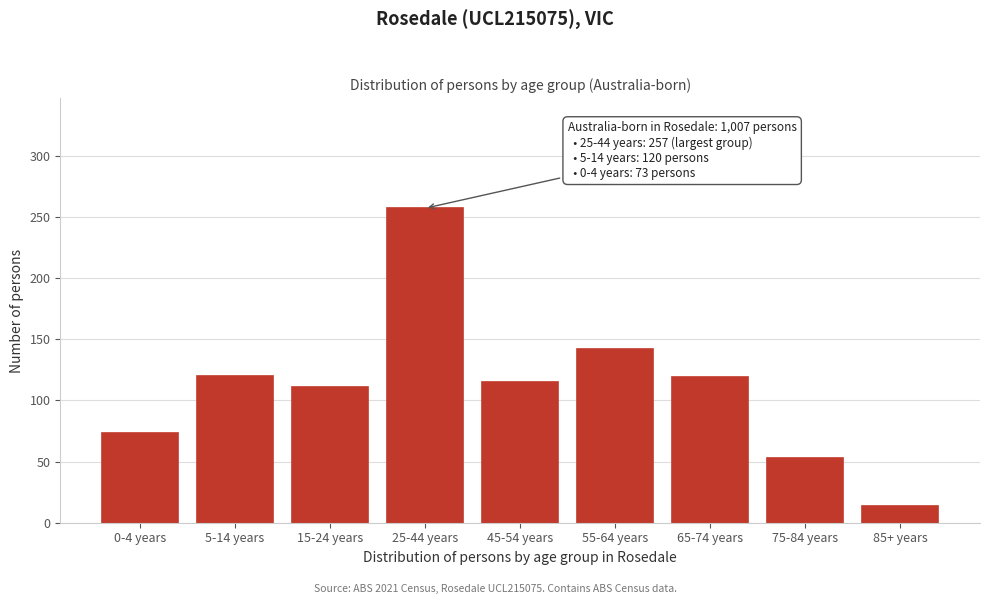

Which label corresponds to the largest value in the chart?

25-44 years